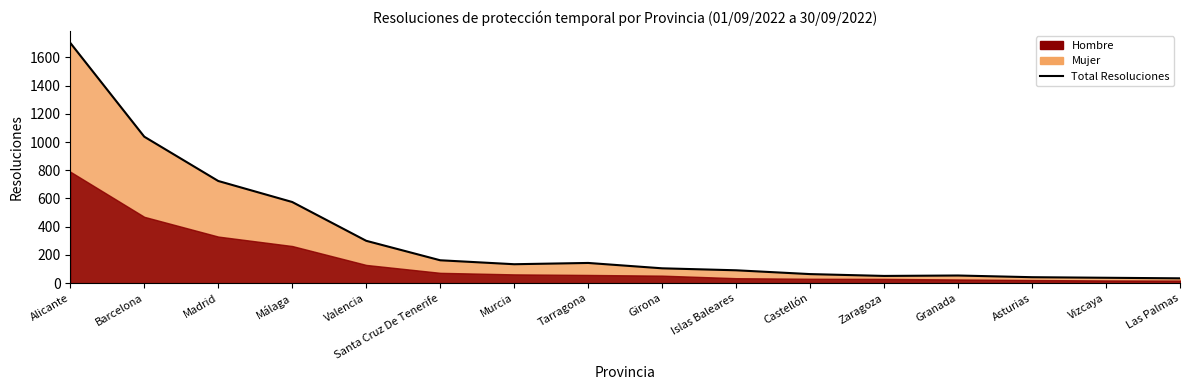

What is the label of the 1st point from the left?

Alicante